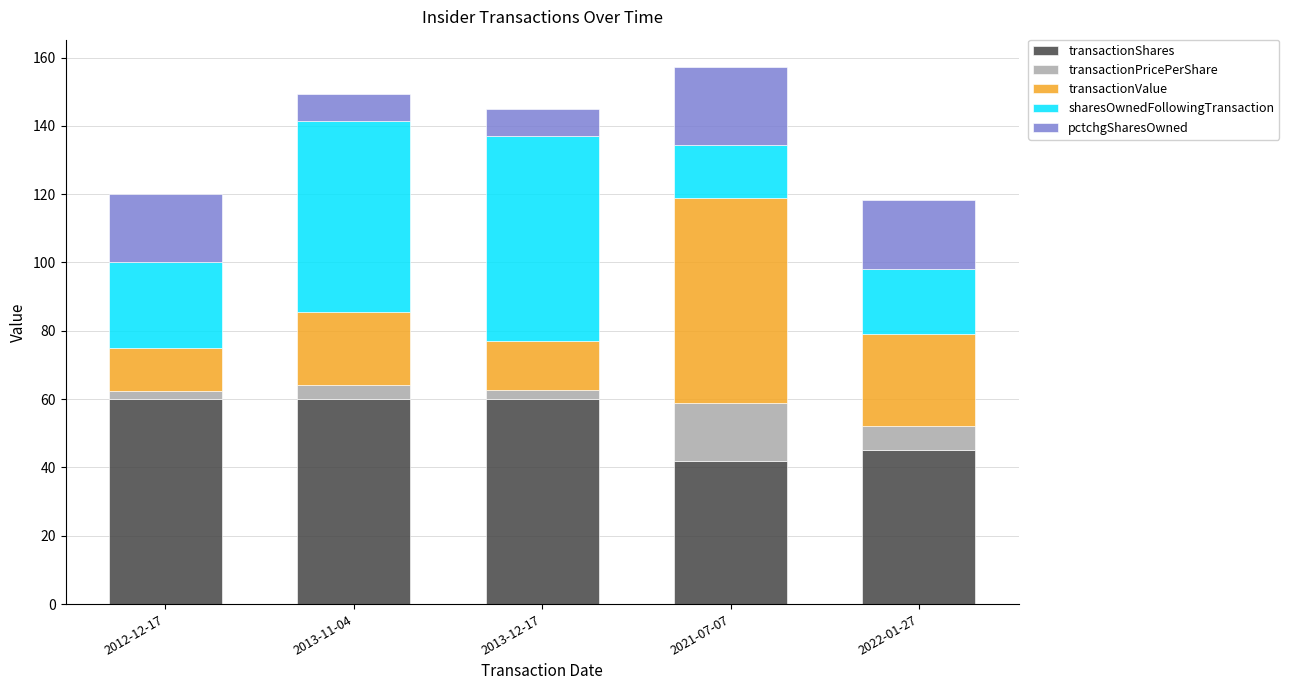

Does the chart contain stacked bars?

Yes